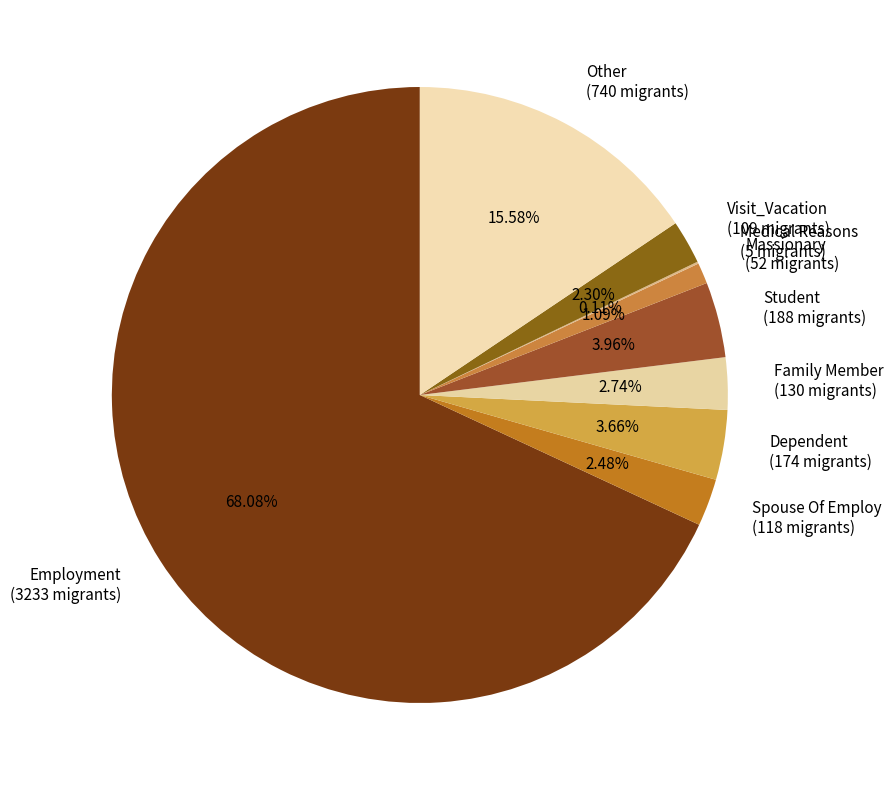

What percentage is the Employment slice, to the nearest percent?

68%